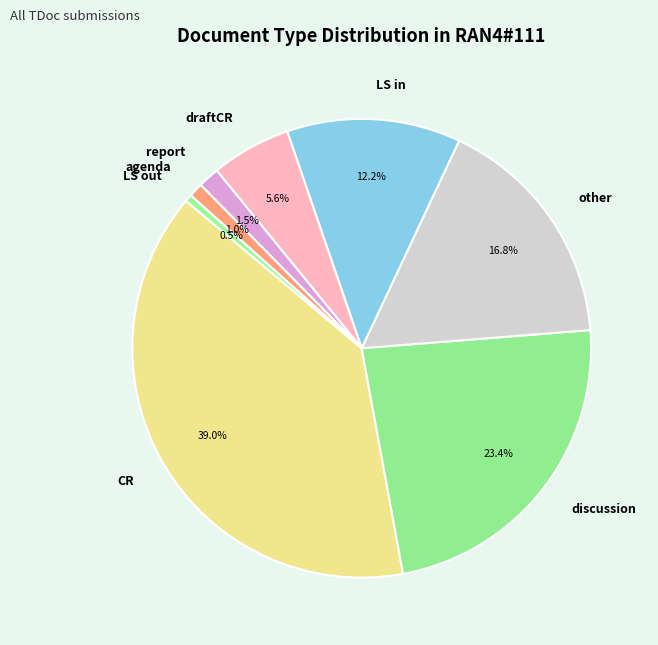

Do draftCR and report together represent more than half of the pie?

No